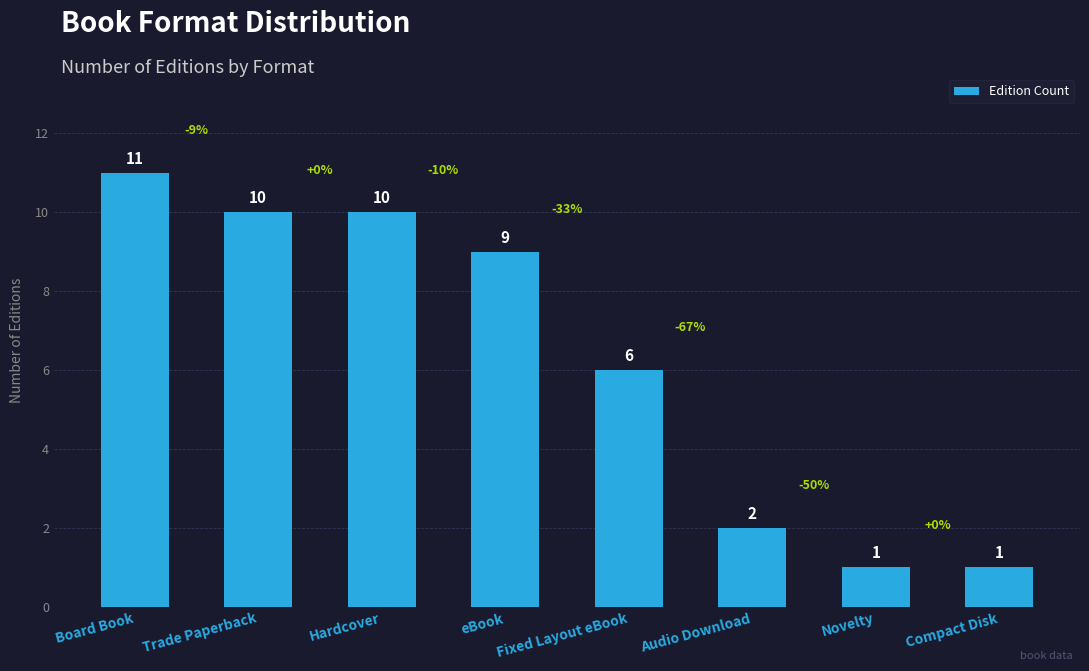

What is the ratio of the value at Trade Paperback to the value at Novelty?

10.0